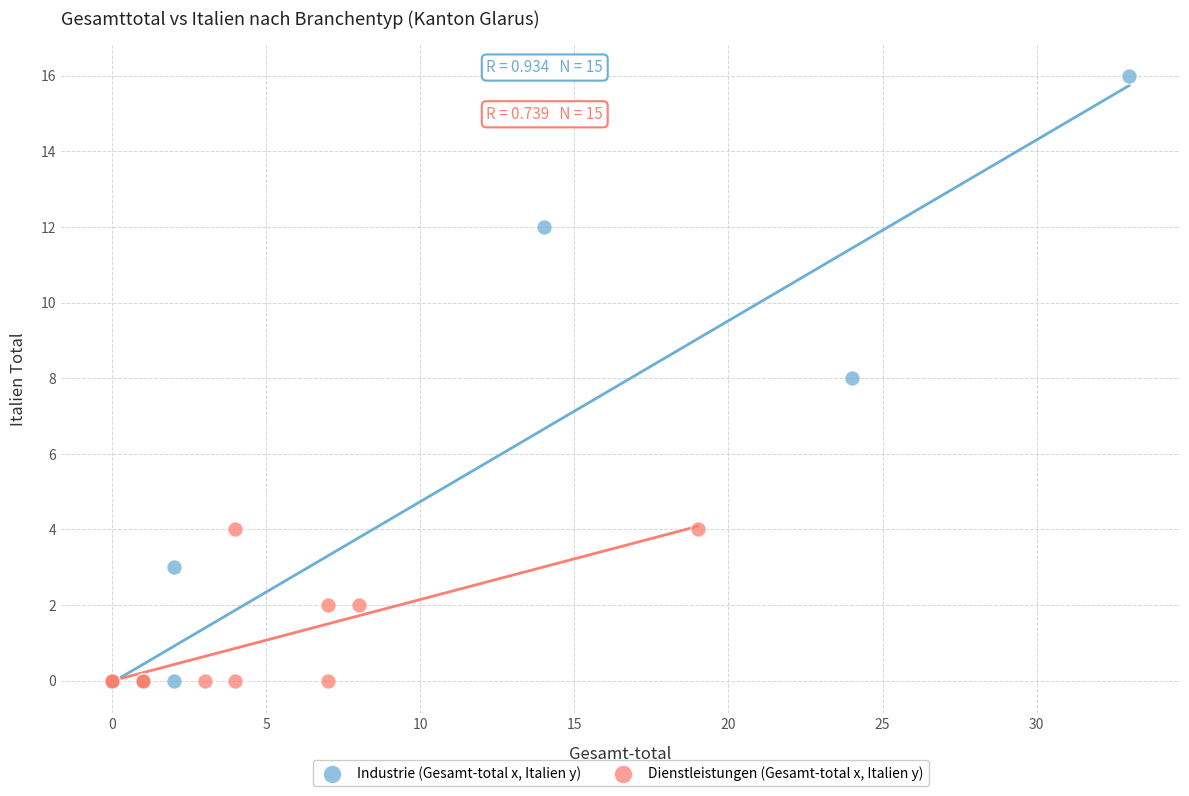

Which series reaches the maximum Y coordinate?

Industrie (Gesamt-total x, Italien y)